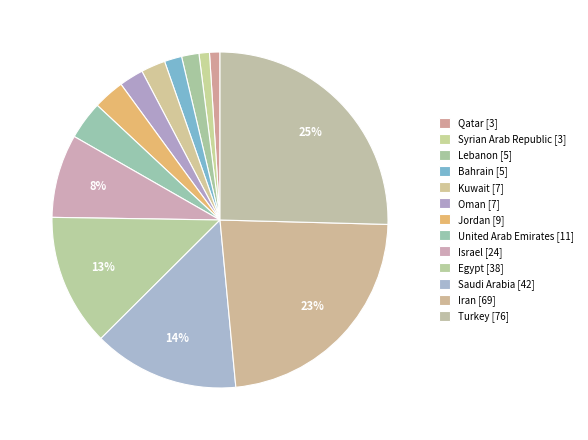

Count the number of slices in the pie.

13